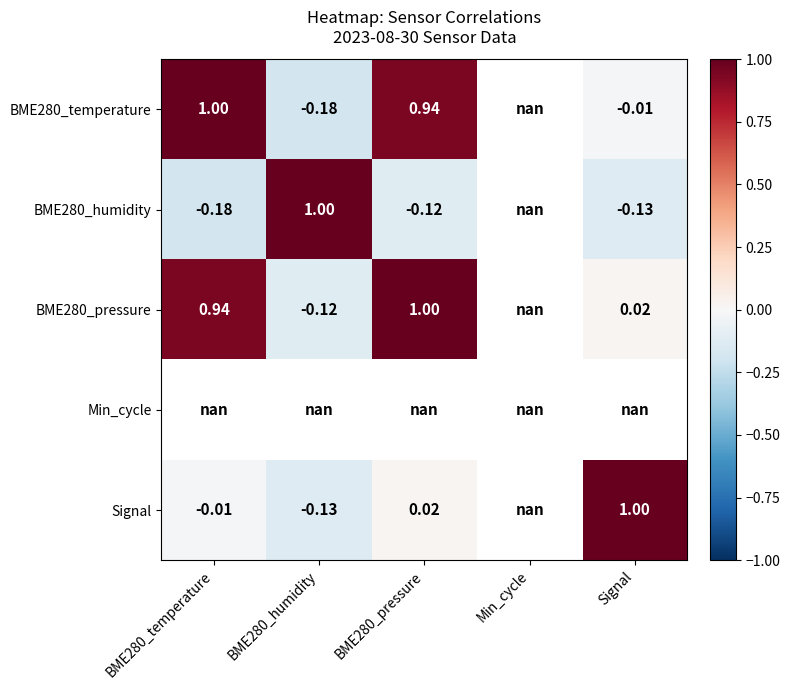

What is the minimum value for Signal?

-0.1